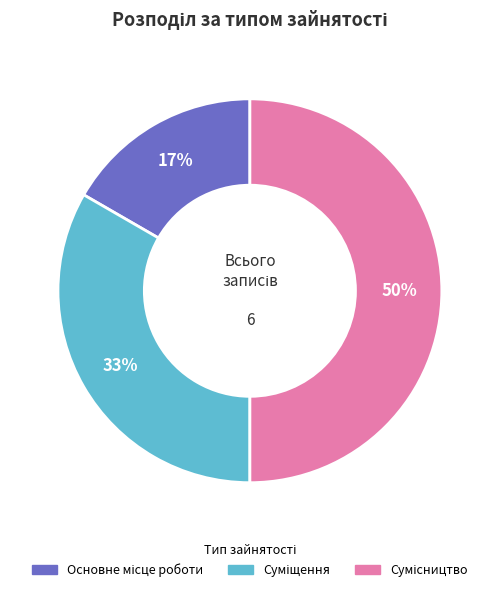

To the nearest percent, what is the average slice percentage?

33%